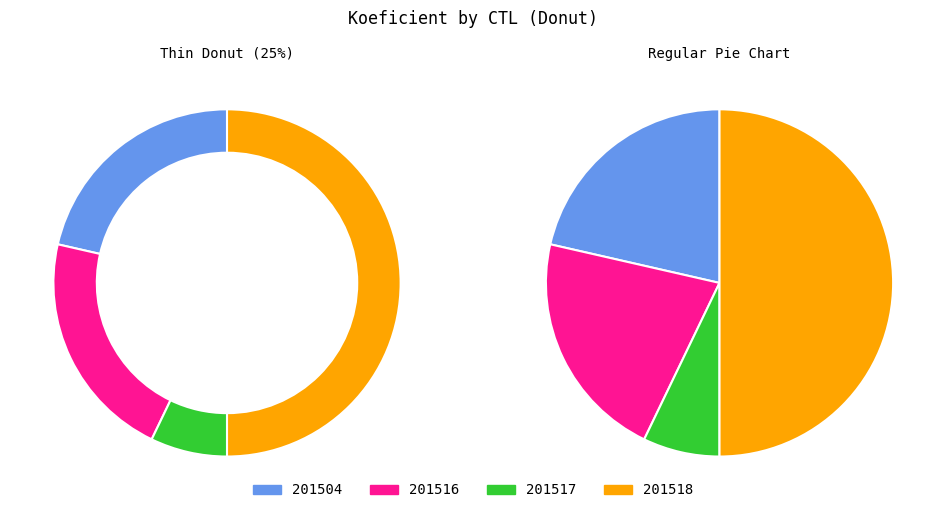

How many segments does this pie chart have?

4